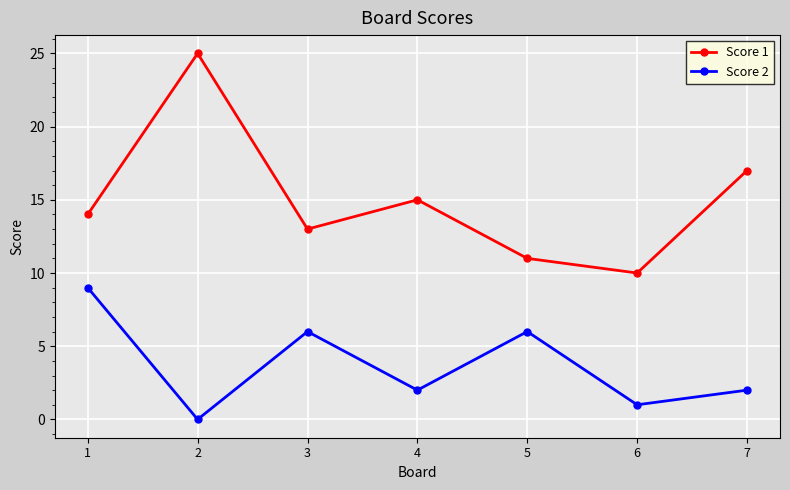

Is it true that Score 1 equals 4 at 4?

False